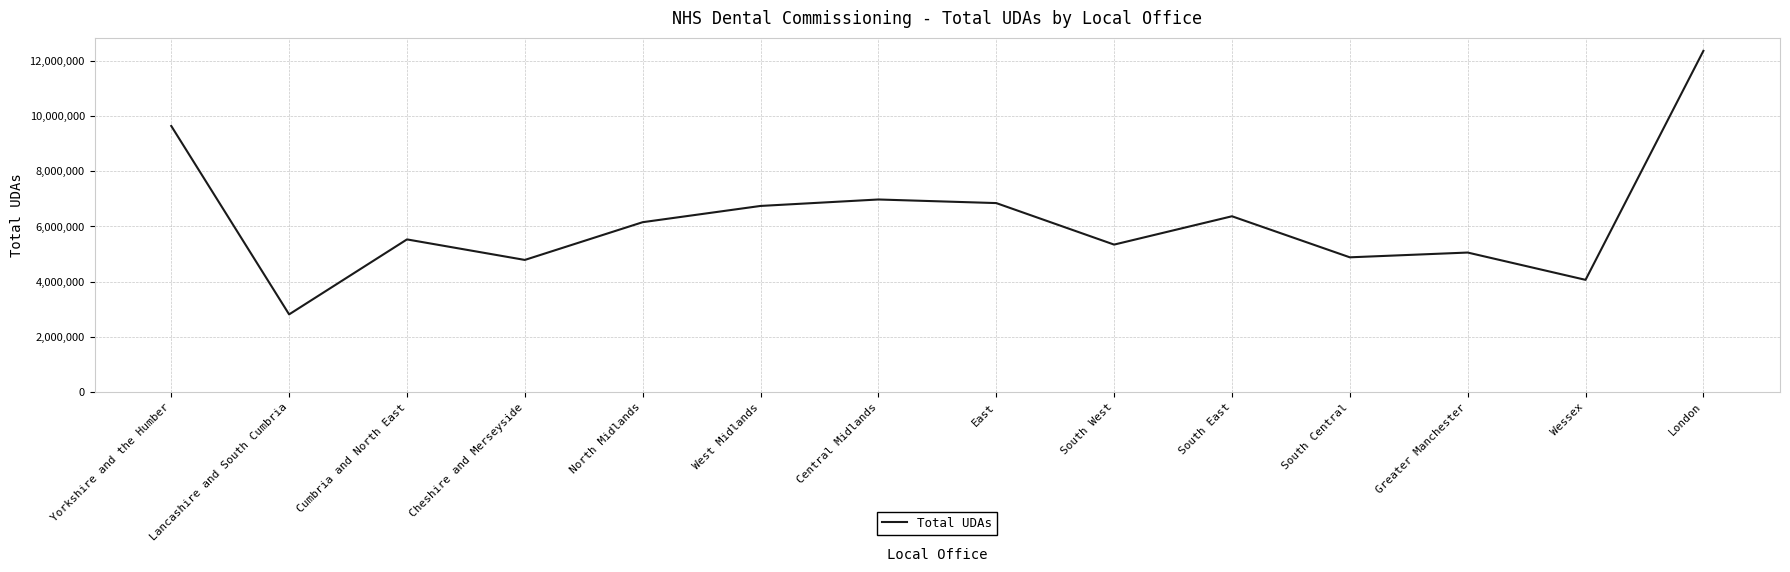

Reading right to left, transcribe all the data shown in this chart.

12360533	4063841	5052941	4880187	6367677	5340957	6845206	6975444	6741653	6152837	4785472	5529119	2812505	9638963